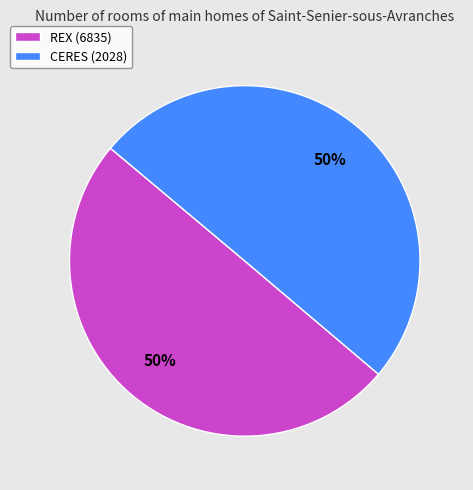

Approximately how many times larger is the value at REX (6835) compared to CERES (2028)?

1.0